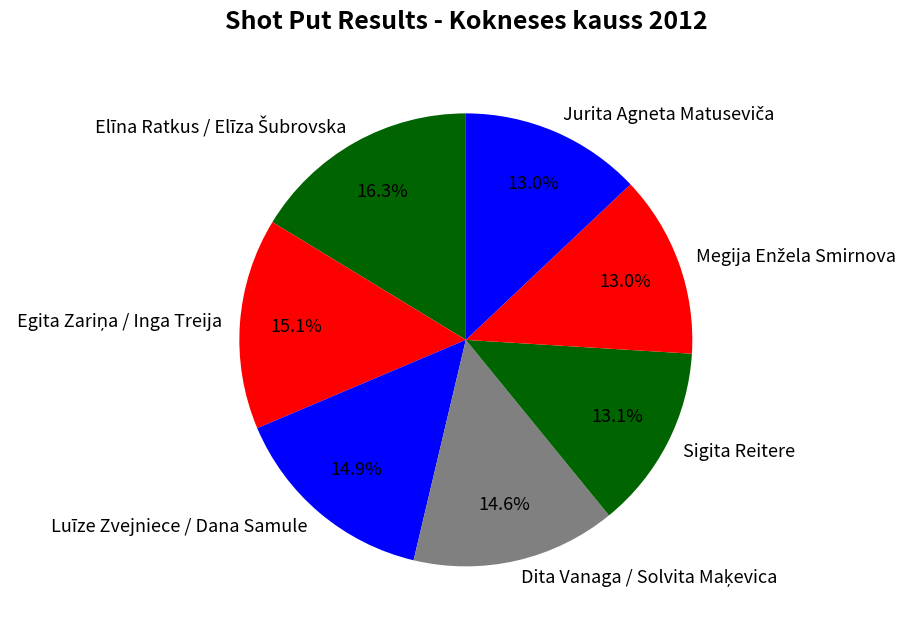

Is there a majority slice in this chart?

No